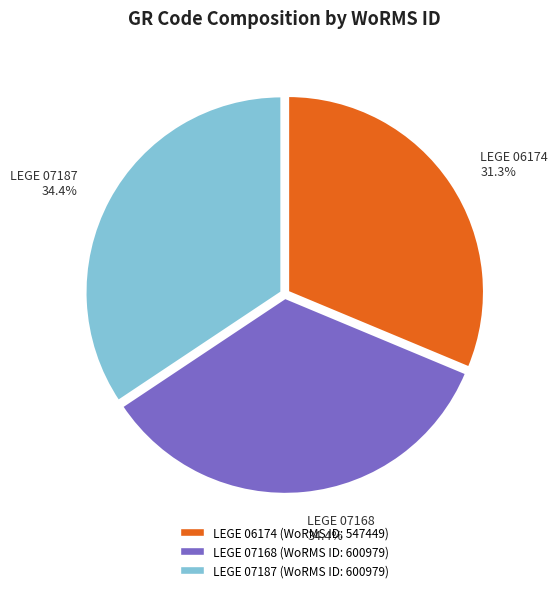

Is there a majority slice in this chart?

No